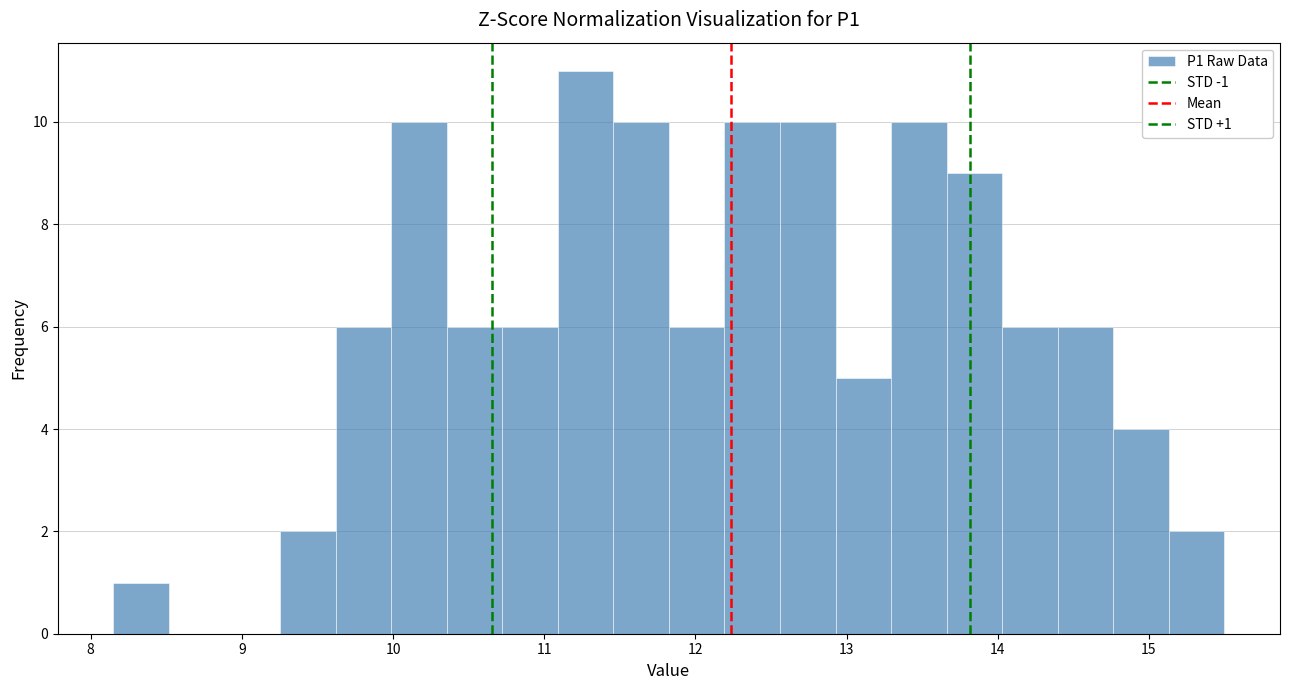

Around what value on the x-axis is the tallest bar? Give the approximate position of its centre, as read against the axis.

11.3